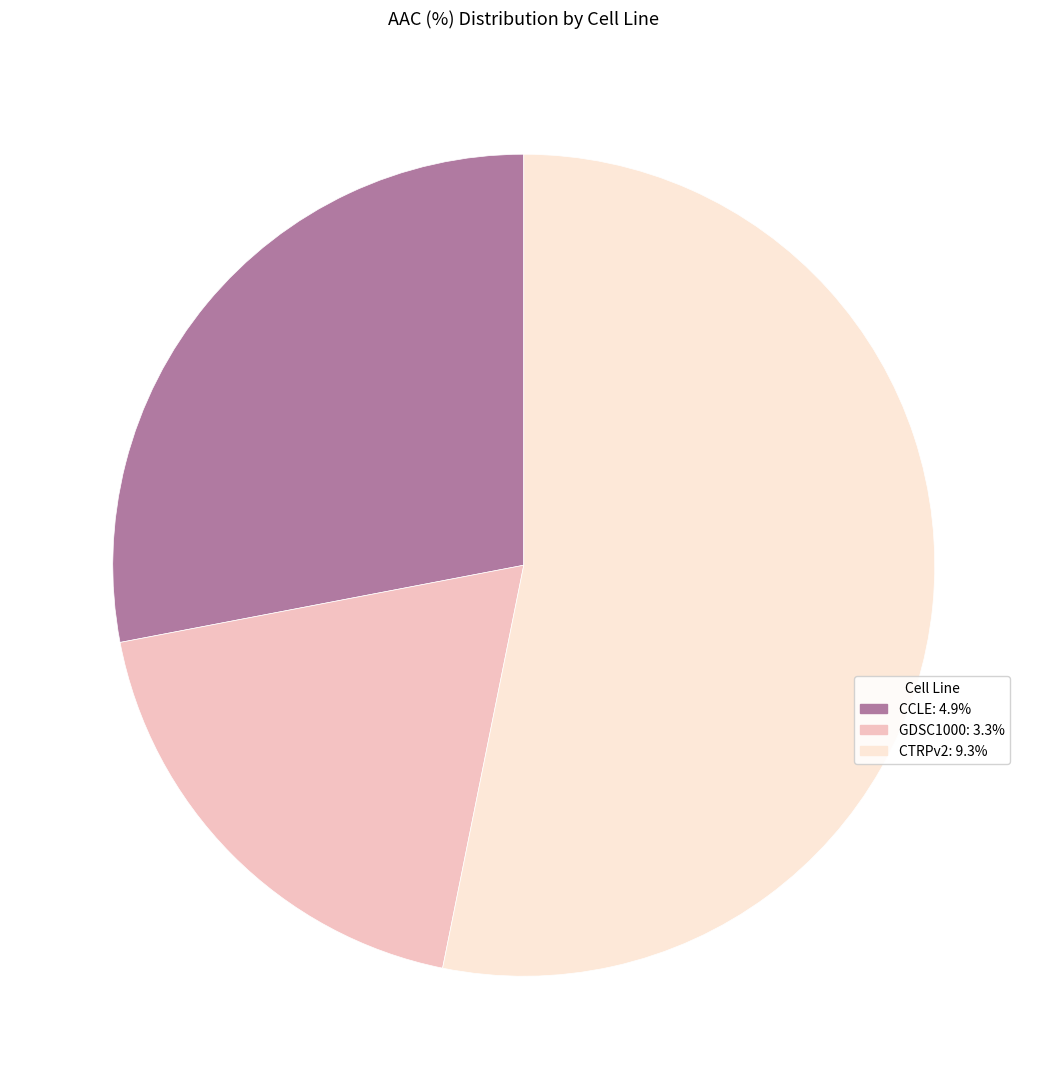

Does CCLE: 4.9% represent more than half of the total?

No